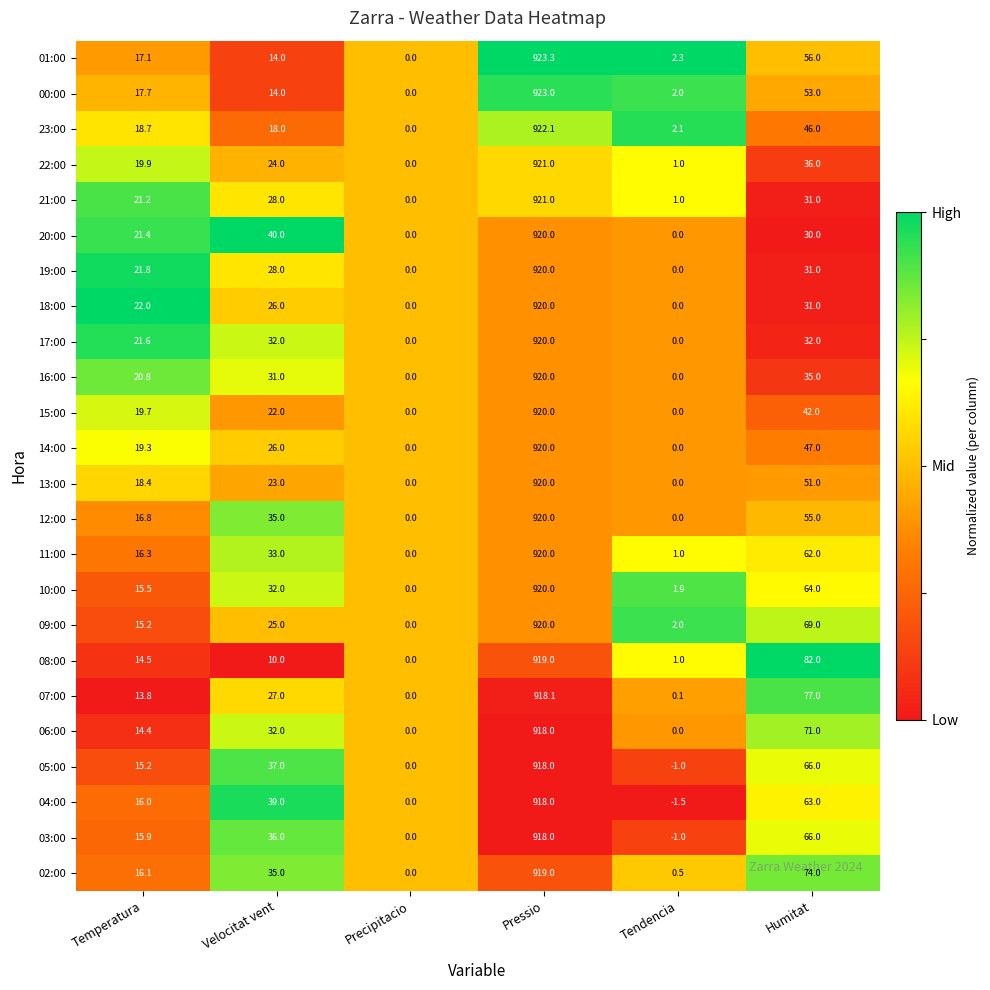

Which series has the widest spread of values?

01:00